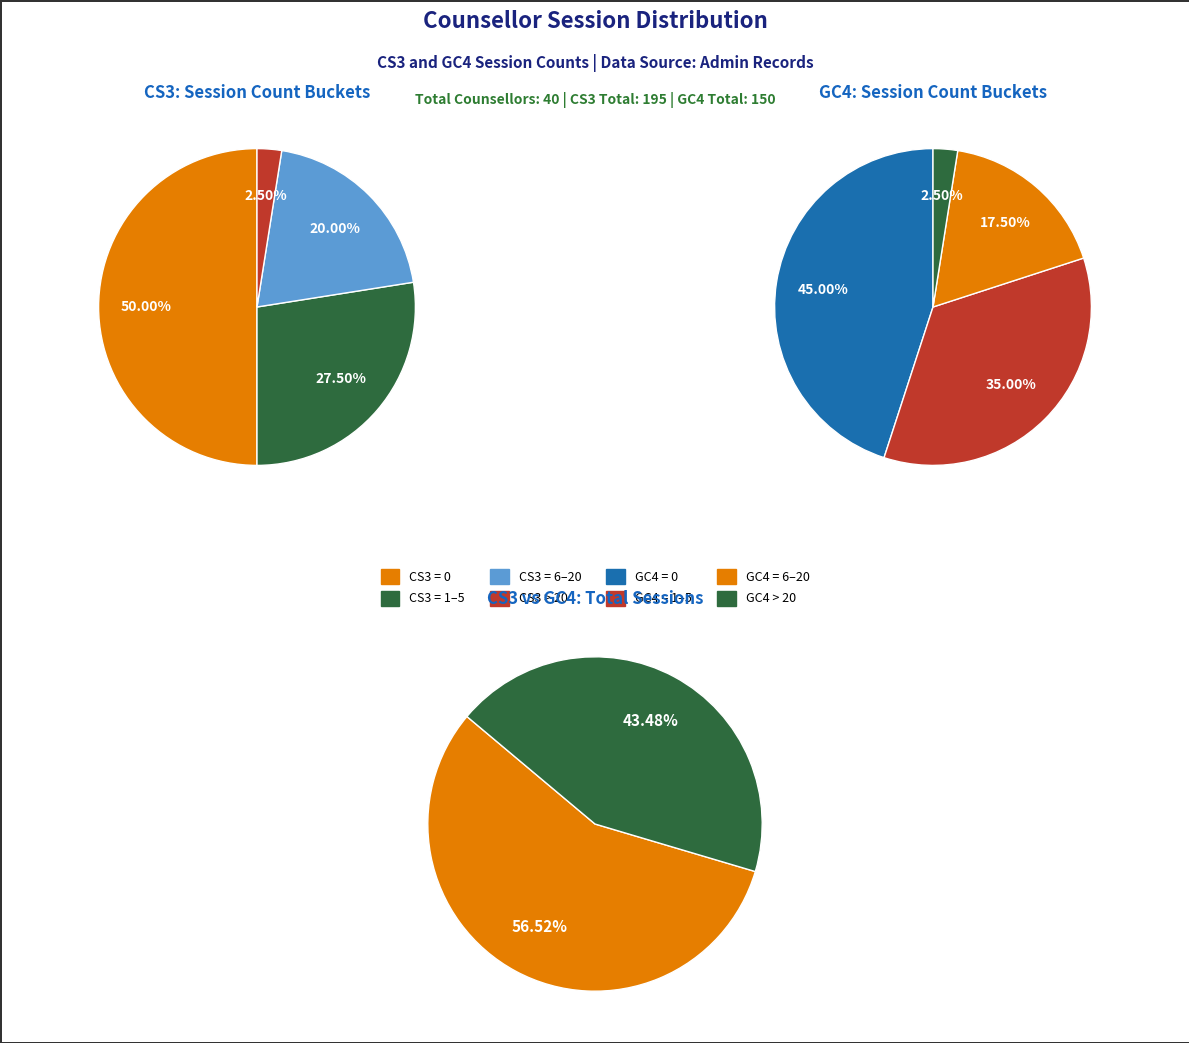

Is 3 the majority of the pie?

No